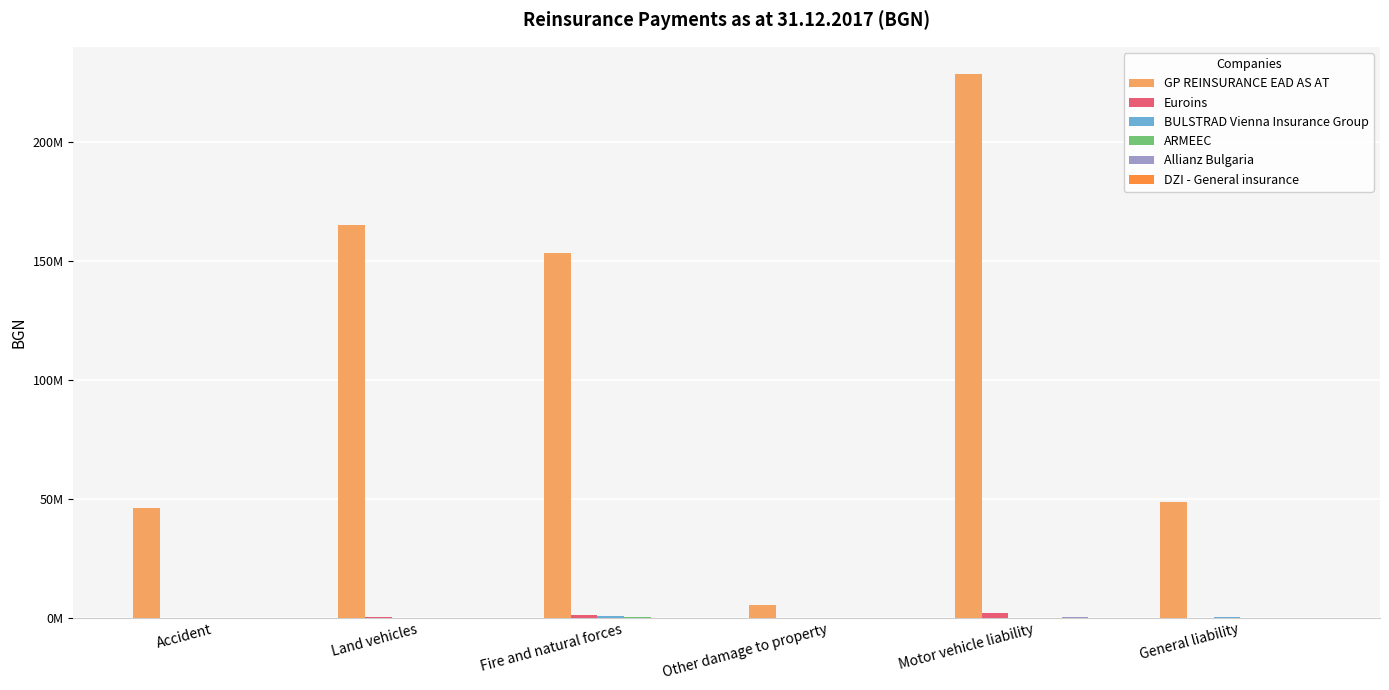

Between Fire and natural forces and Other damage to property, which is larger?

Fire and natural forces